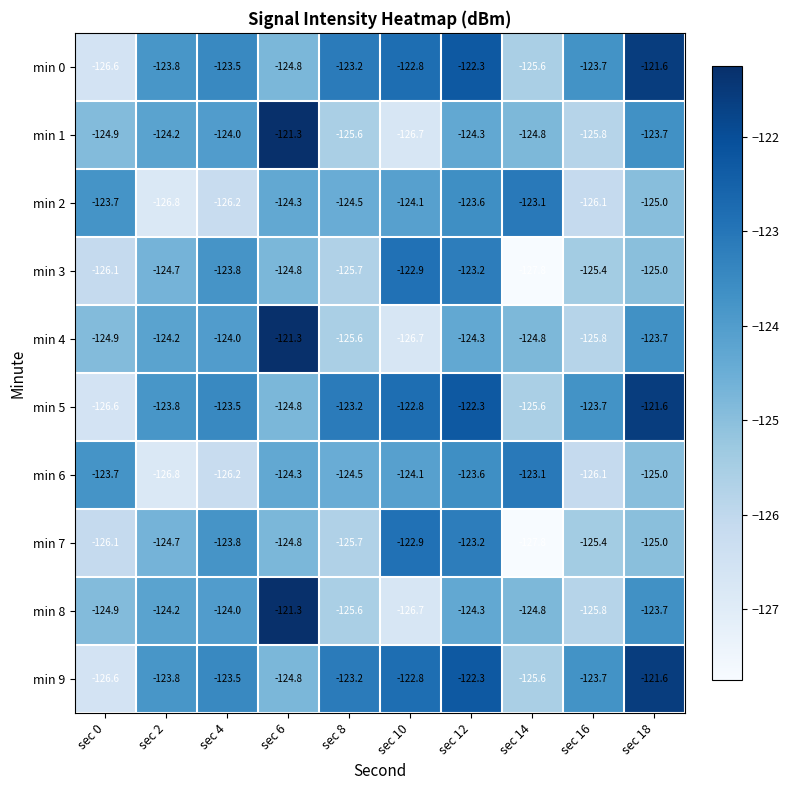

Where does the min 3 series first go above -124?

sec 4